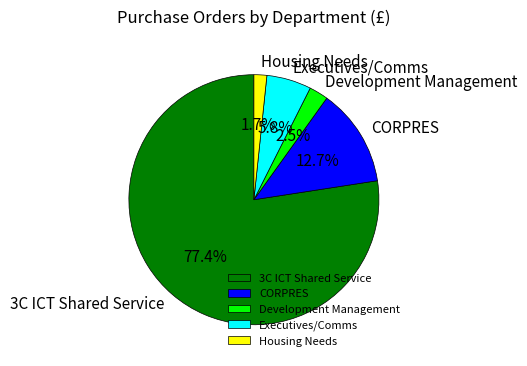

Rank the categories by value from lowest to highest.

Housing Needs, Development Management, Executives/Comms, CORPRES, 3C ICT Shared Service